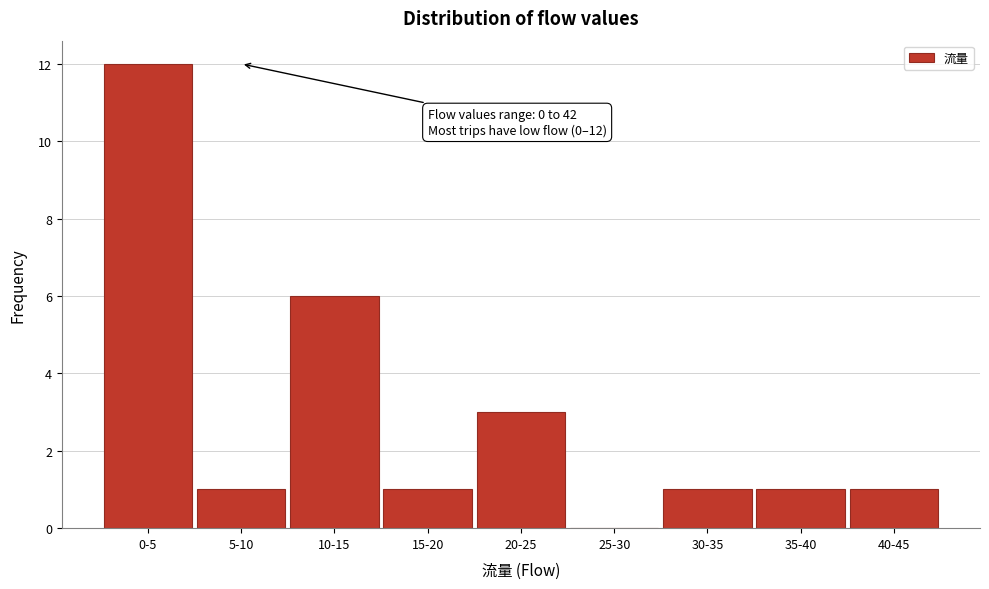

Reading left to right, what are all the values shown in this chart?

0-5=12	5-10=1	10-15=6	15-20=1	20-25=3	25-30=0	30-35=1	35-40=1	40-45=1